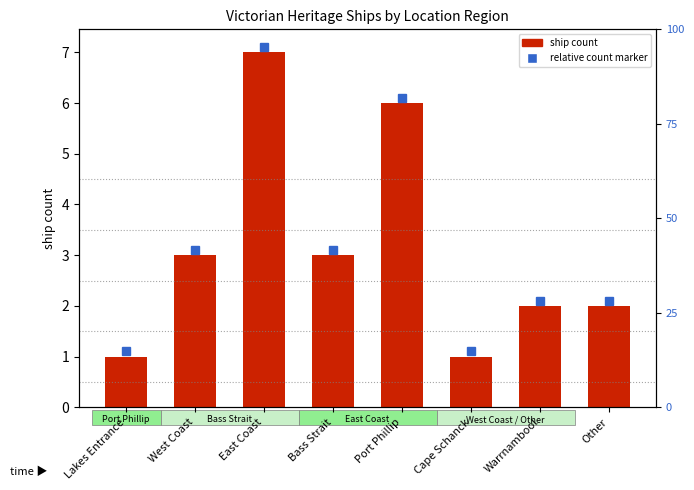

Is it true that the value at Bass Strait is 3?

True